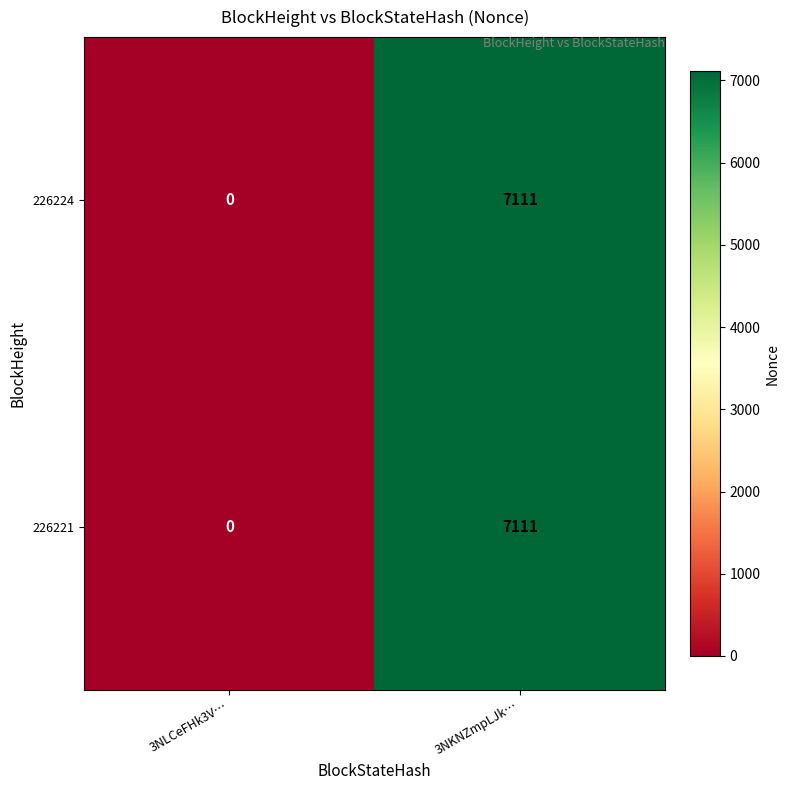

Where is 226224 nearest to the value 3555?

3NLCeFHk3V…